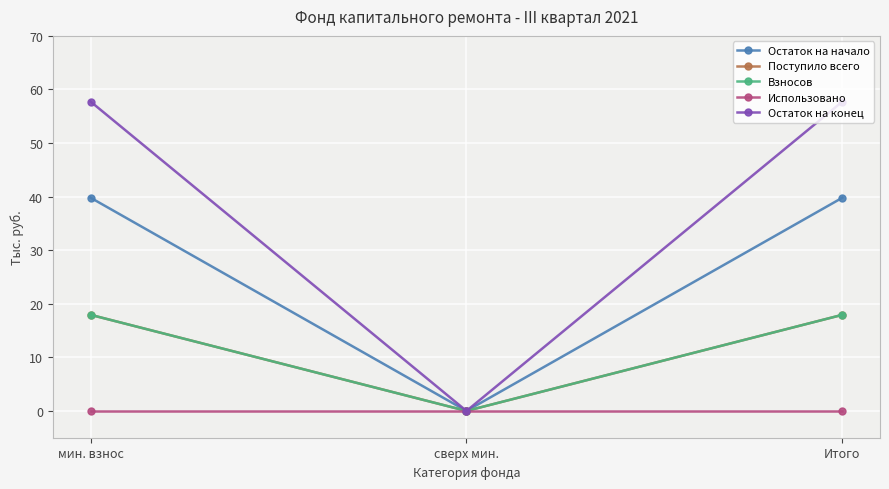

Does the chart have visible grid lines?

Yes